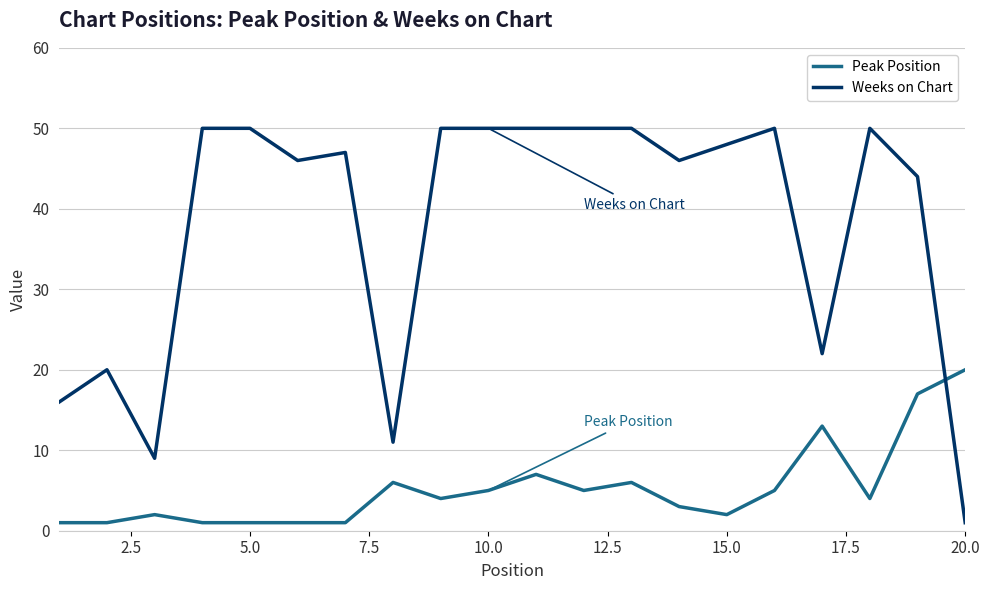

Which series has the widest spread of values?

Weeks on Chart